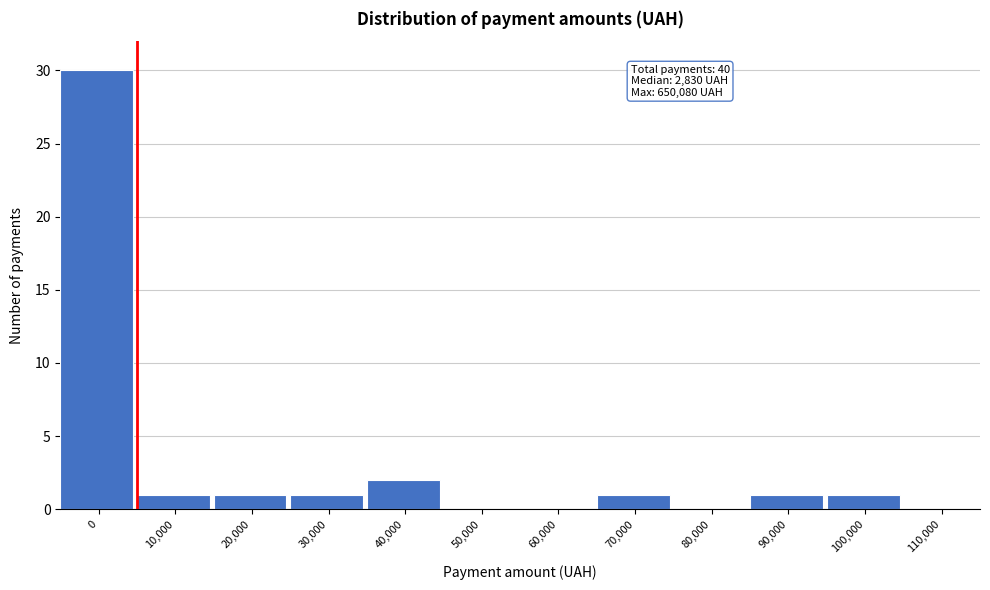

Reading right to left, transcribe all the data shown in this chart.

110,000=0	100,000=1	90,000=1	80,000=0	70,000=1	60,000=0	50,000=0	40,000=2	30,000=1	20,000=1	10,000=1	0=30